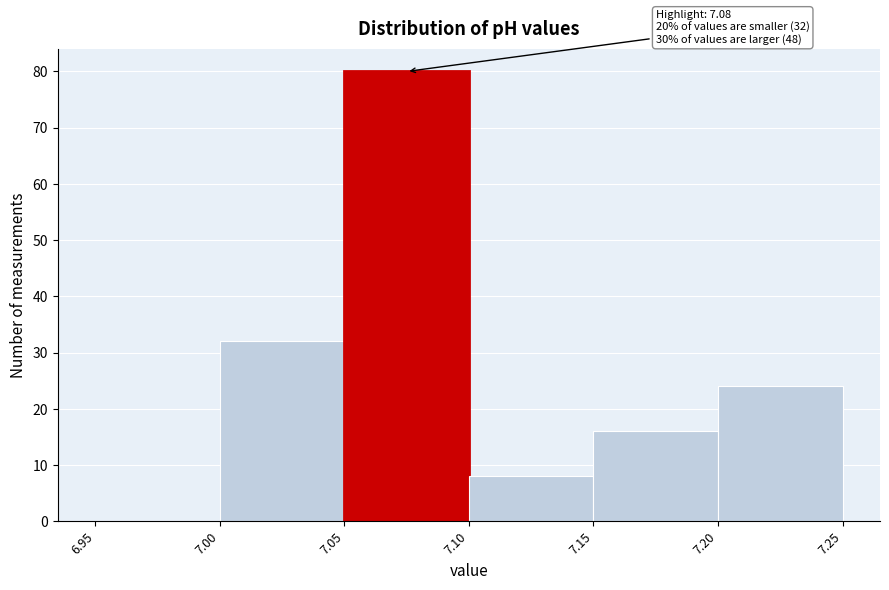

Over which range of the x-axis is the bar tallest?

7.05 to 7.10